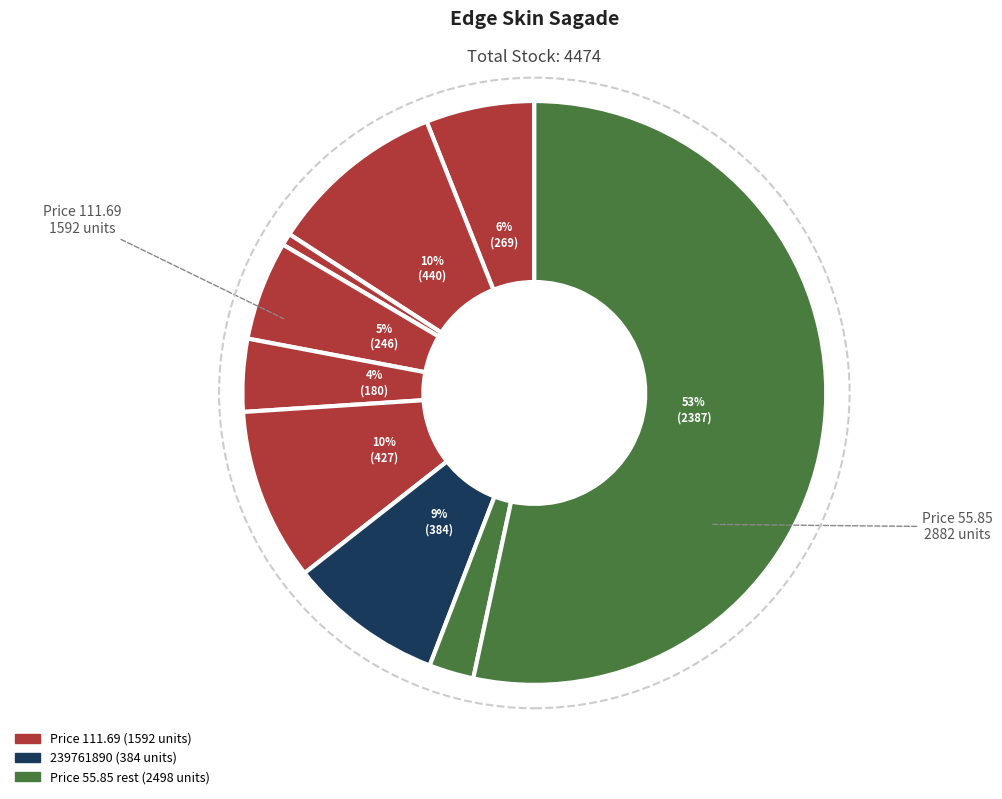

Count the number of slices in the pie.

9